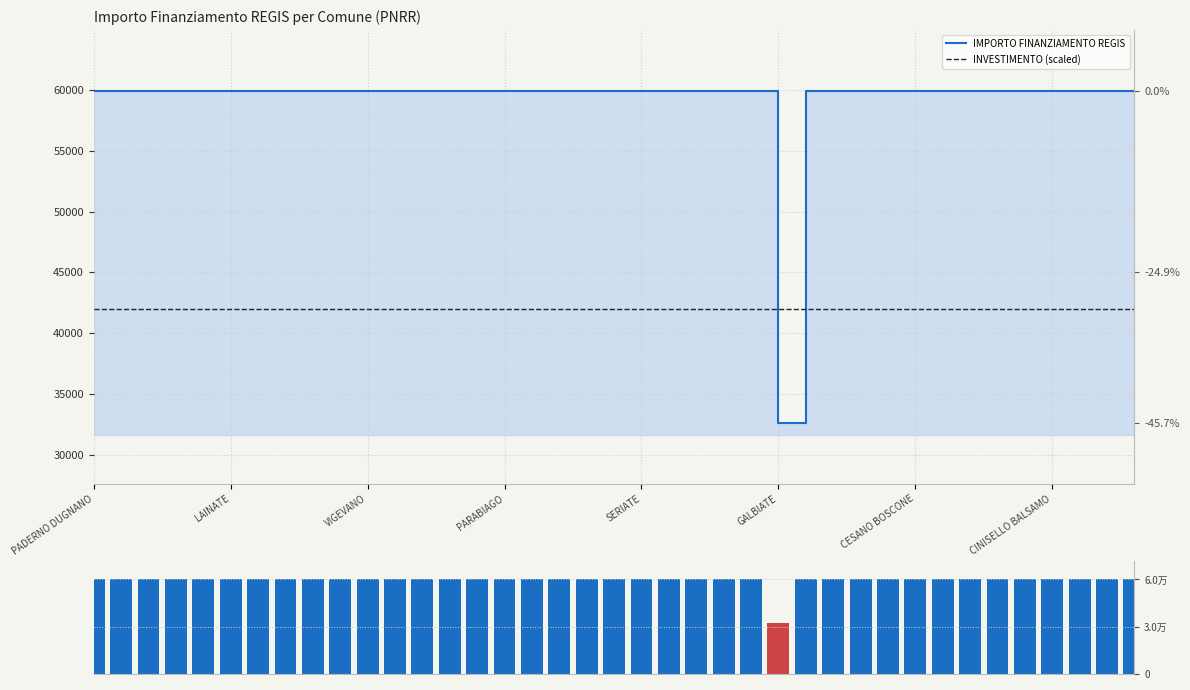

Reading right to left, extract all data points from this chart.

IMPORTO FINANZIAMENTO REGIS: 59966.0	59966.0	59966.0	59966.0	59966.0	59966.0	59966.0	59966.0	59966.0	59966.0	59966.0	59966.0	59966.0	32589.0	59966.0	59966.0	59966.0	59966.0	59966.0	59966.0	59966.0	59966.0	59966.0	59966.0	59966.0	59966.0	59966.0	59966.0	59966.0	59966.0	59966.0	59966.0	59966.0	59966.0	59966.0	59966.0	59966.0	59966.0	59966.0
INVESTIMENTO (scaled): 41976.2	41976.2	41976.2	41976.2	41976.2	41976.2	41976.2	41976.2	41976.2	41976.2	41976.2	41976.2	41976.2	41976.2	41976.2	41976.2	41976.2	41976.2	41976.2	41976.2	41976.2	41976.2	41976.2	41976.2	41976.2	41976.2	41976.2	41976.2	41976.2	41976.2	41976.2	41976.2	41976.2	41976.2	41976.2	41976.2	41976.2	41976.2	41976.2